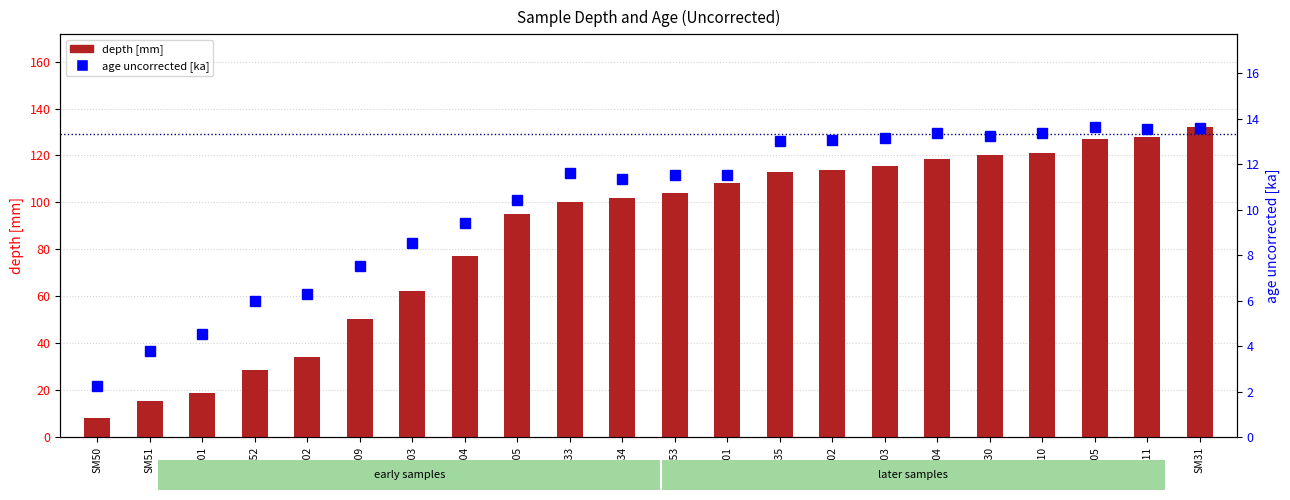

Is the value of age uncorrected [ka] at SM04 greater than the value of depth [mm] at SM02?

No